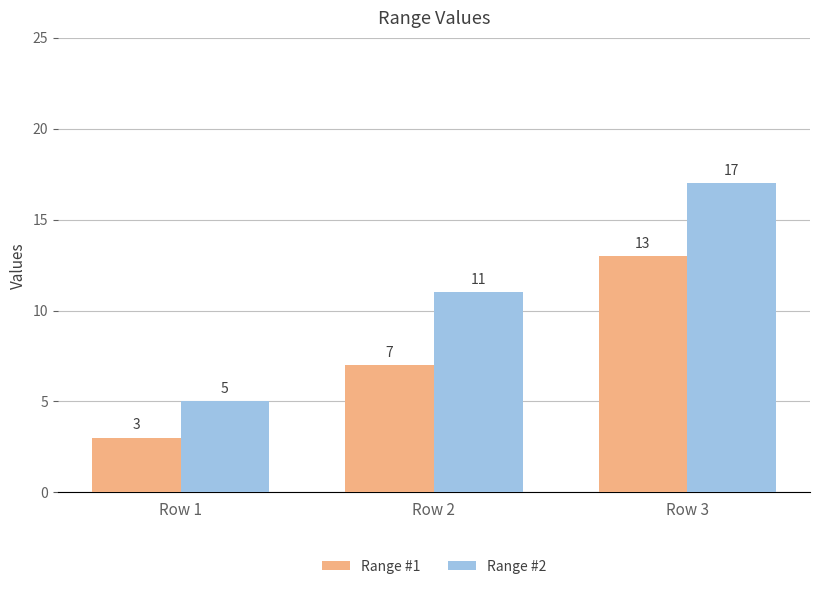

Which series has the widest spread of values?

Range #2